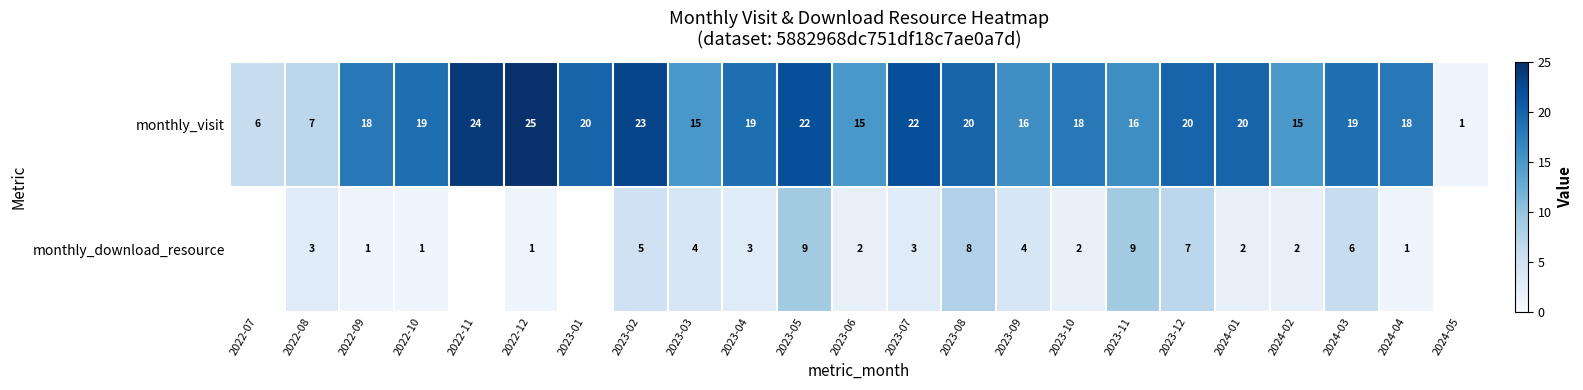

At how many categories does at least one series exceed 24?

1